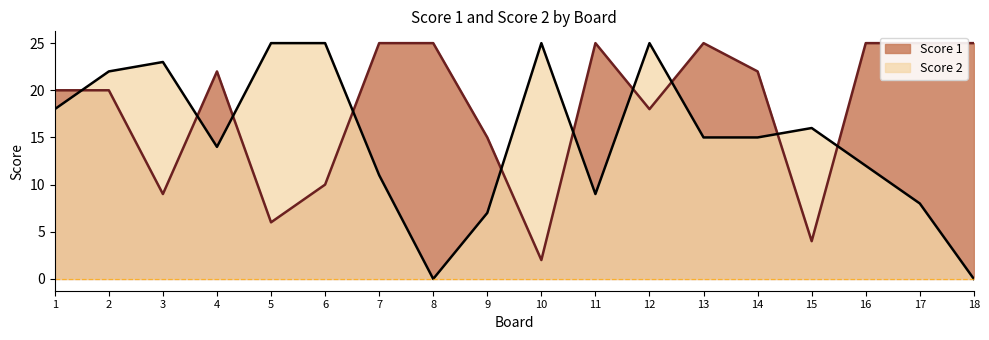

Is the value of Score 2 at 1 greater than the value of Score 1 at 14?

No